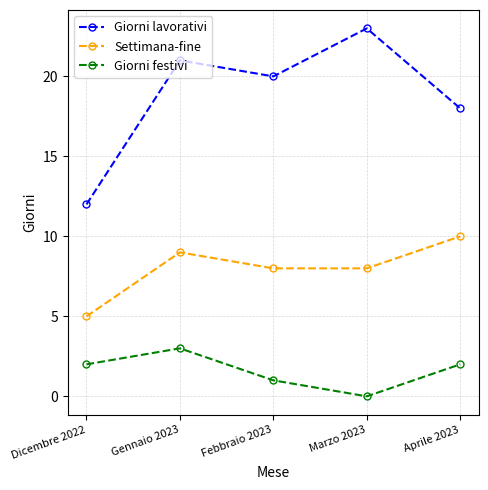

What position from the left is Aprile 2023?

5